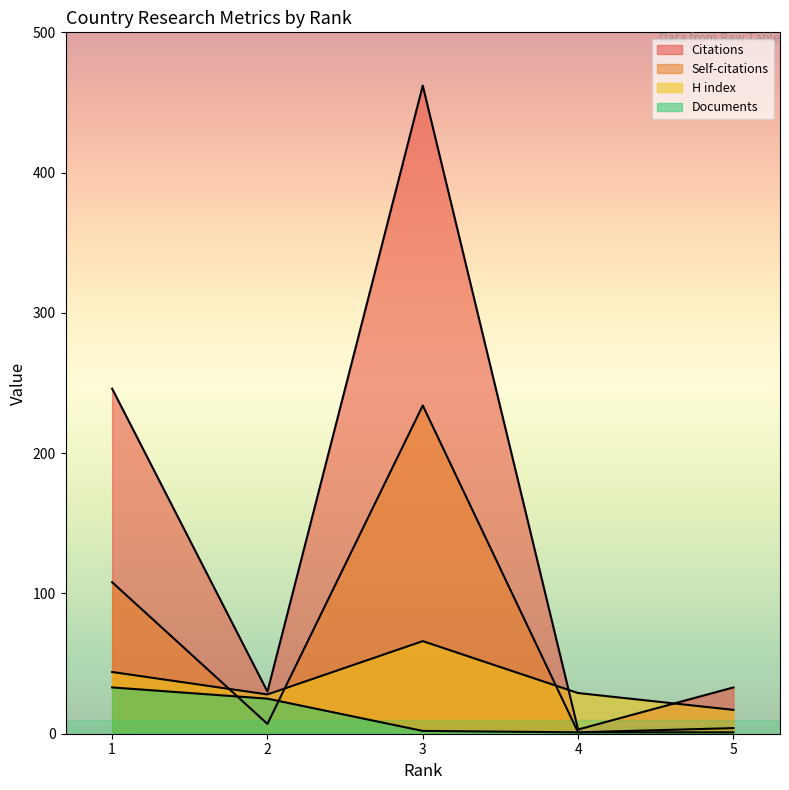

Which series has the largest range (max minus min)?

Citations